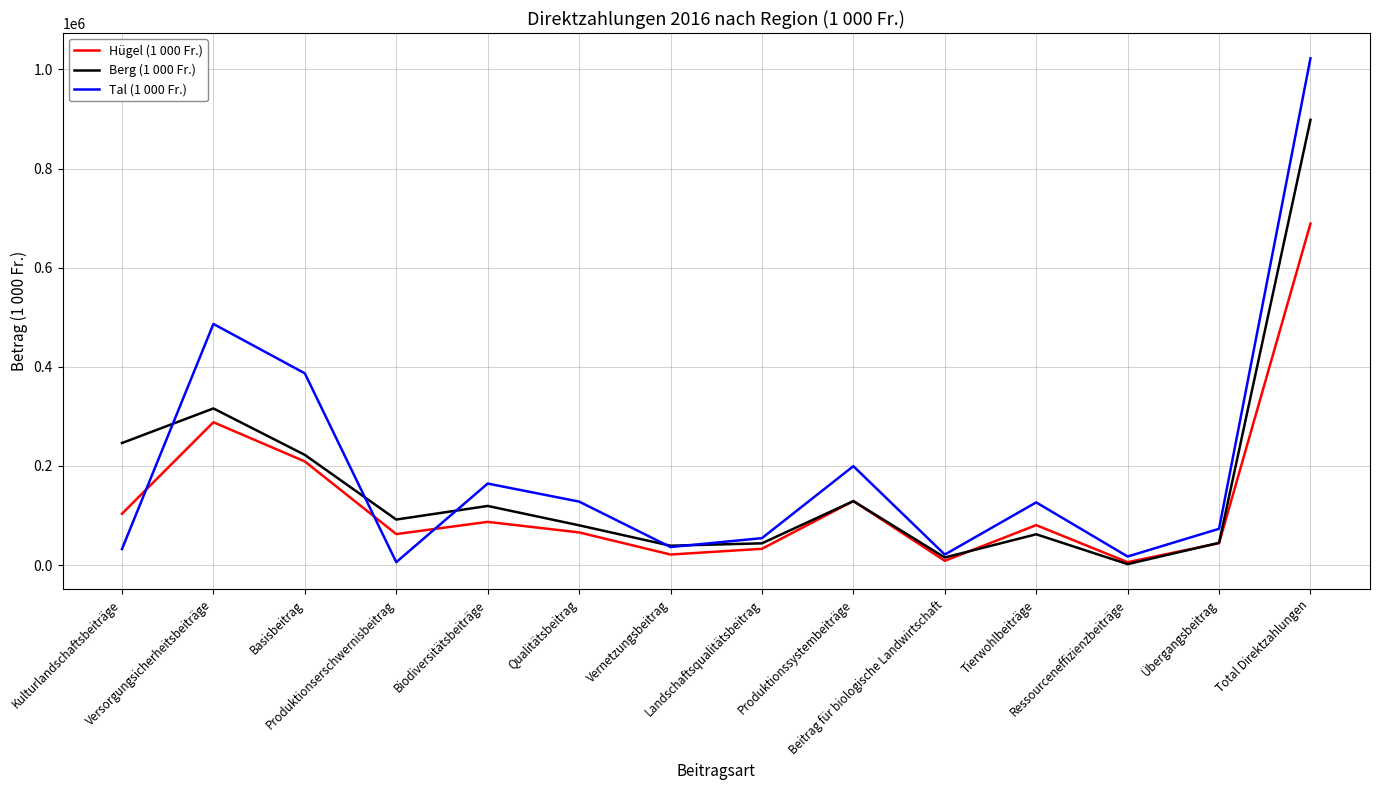

List the series in order of their peak value, lowest first.

Hügel (1 000 Fr.), Berg (1 000 Fr.), Tal (1 000 Fr.)